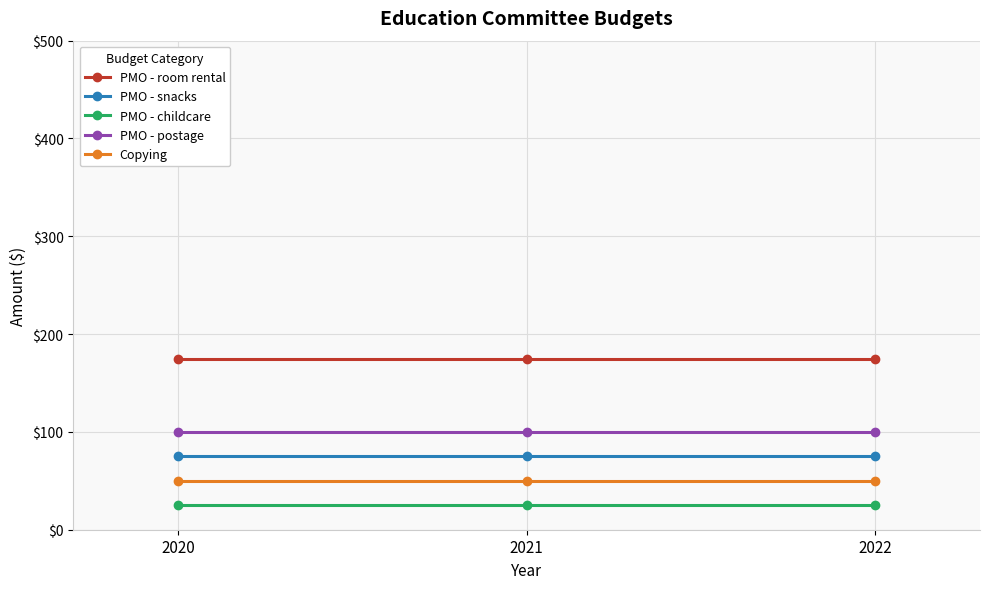

What is the minimum value shown in the chart?

25